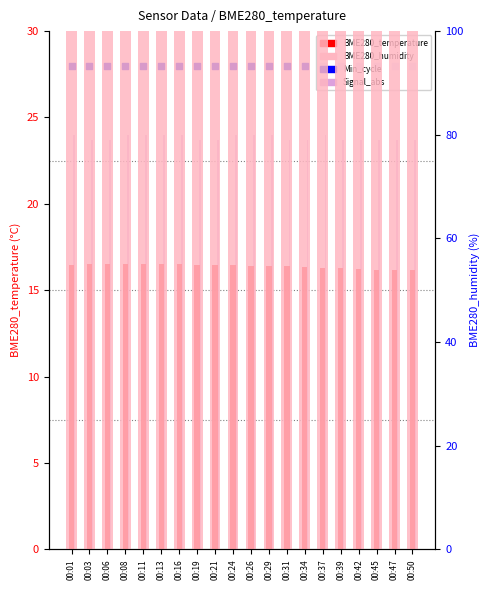

Which series reaches the minimum Y coordinate?

BME280_temperature